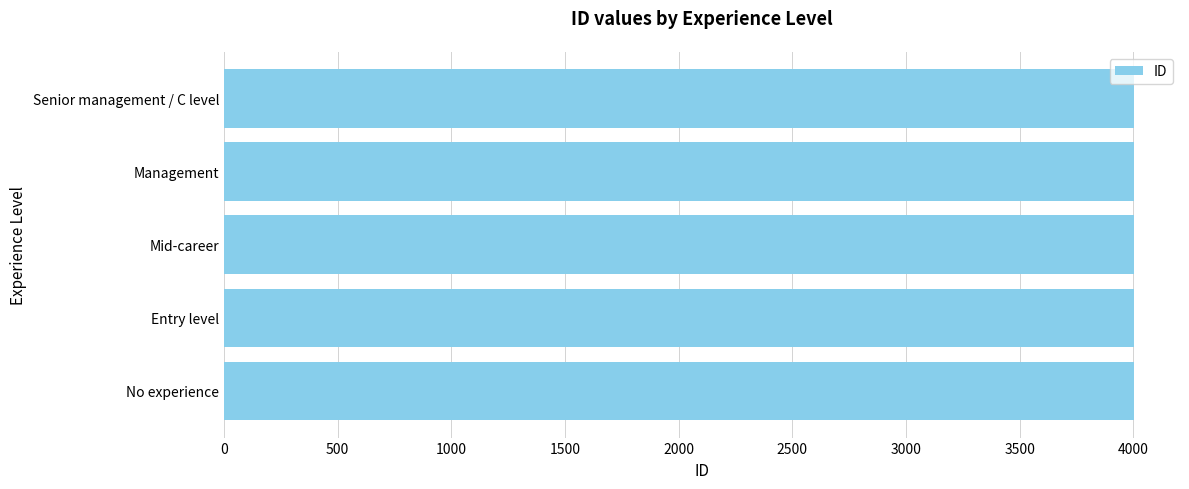

What is the maximum value shown in the chart?

4005